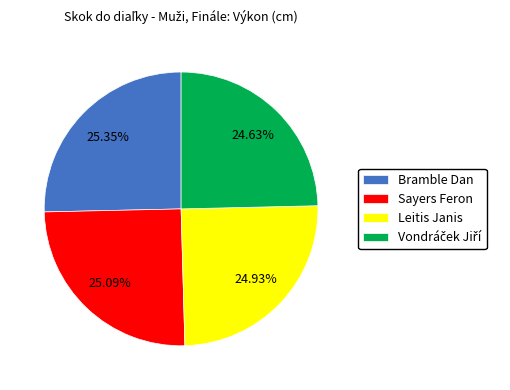

How many segments does this pie chart have?

4